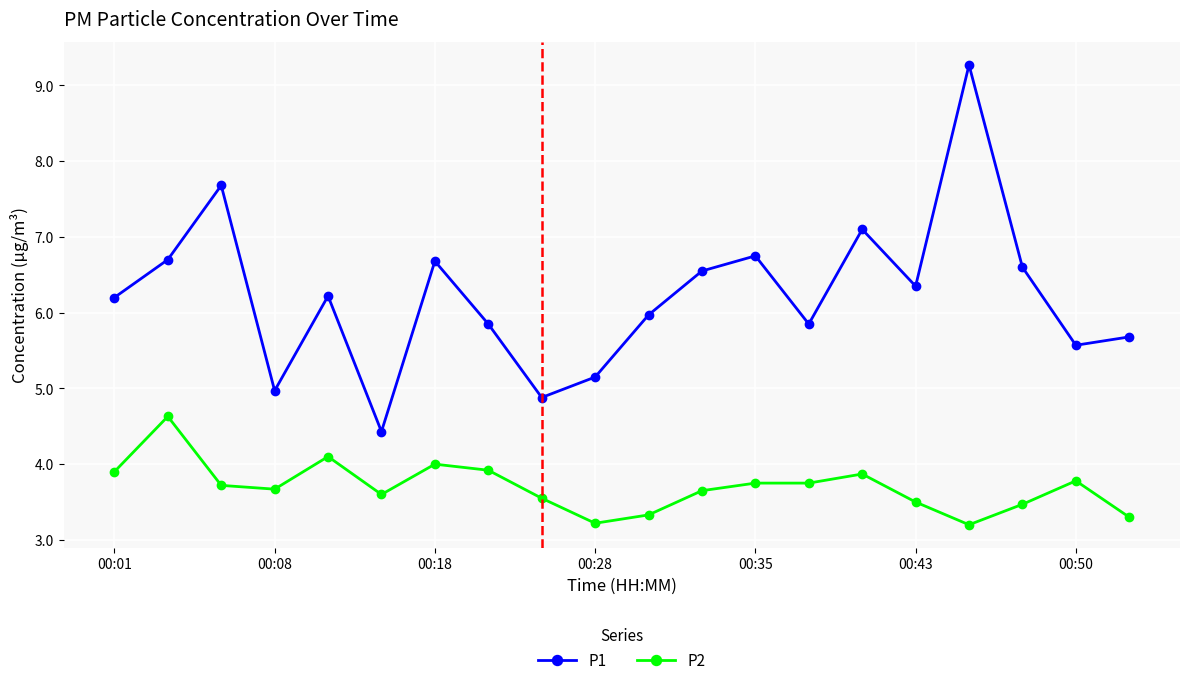

What is the value of the P1 point at the 11th from the left?

6.0